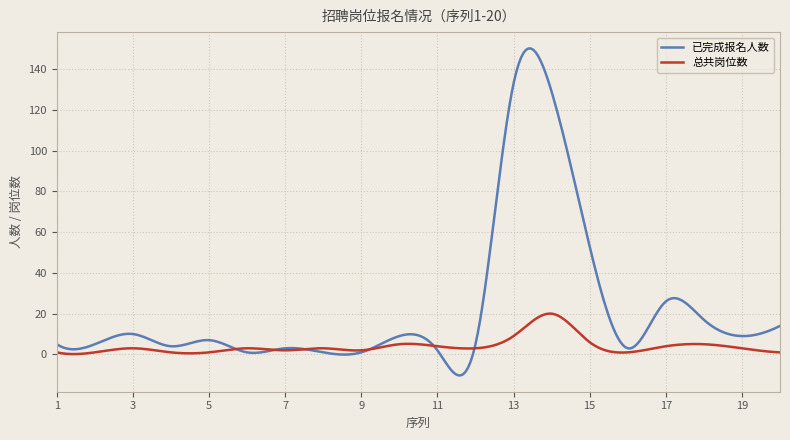

List the series in order of their peak value, lowest first.

总共岗位数, 已完成报名人数